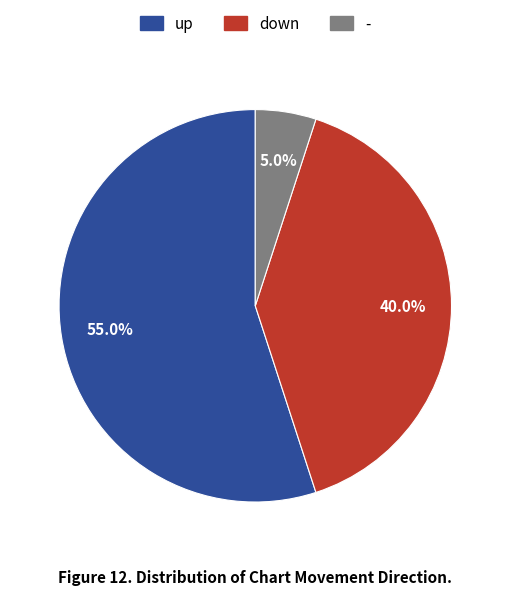

To the nearest percent, what is the difference between the largest and smallest slice percentages?

50%